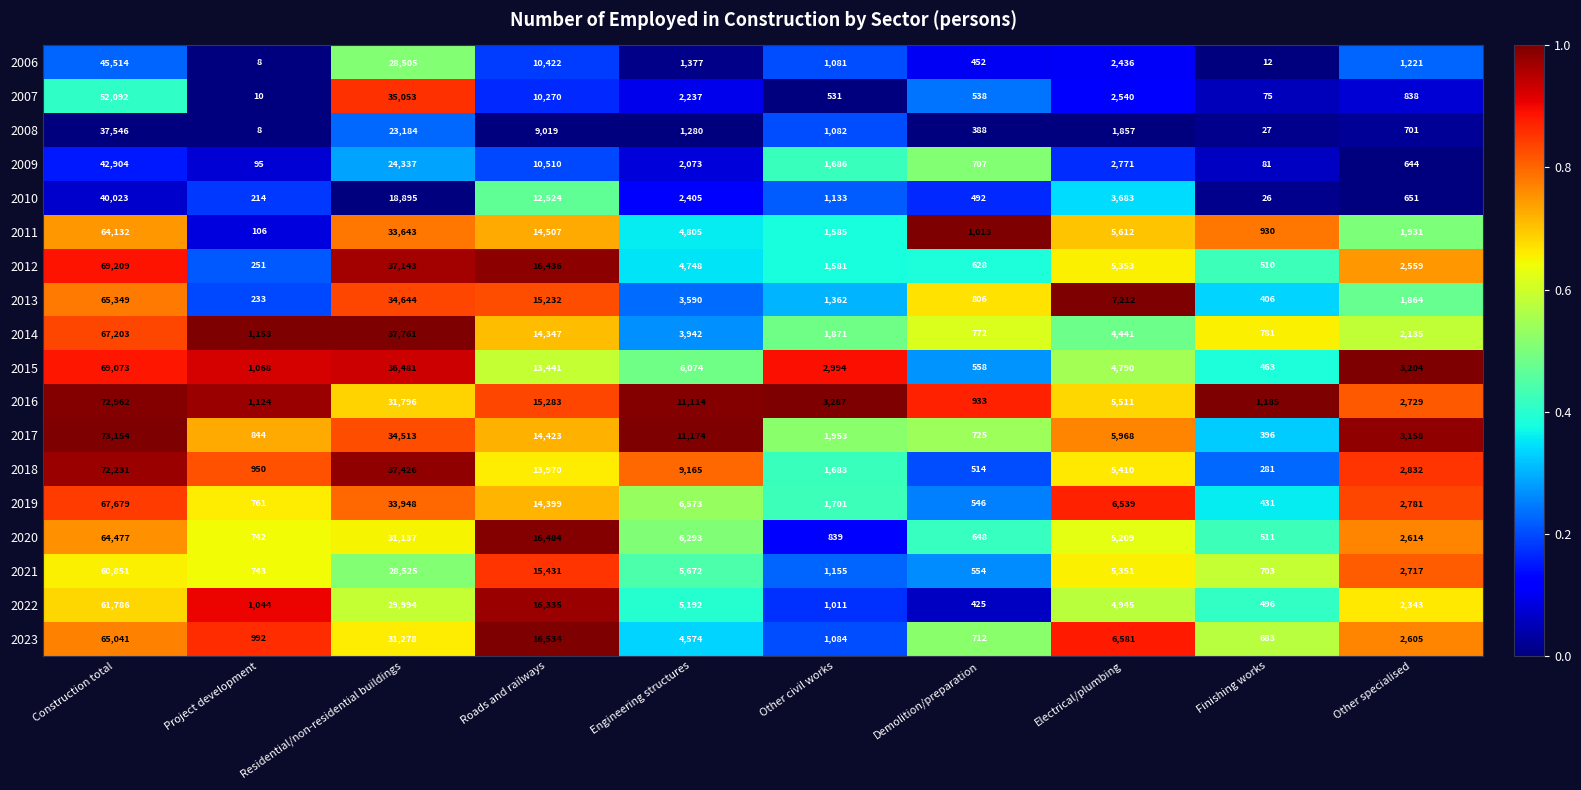

At Demolition/preparation, list the series in order from largest to smallest.

2011, 2016, 2013, 2014, 2017, 2023, 2009, 2020, 2012, 2015, 2021, 2019, 2007, 2018, 2010, 2006, 2022, 2008